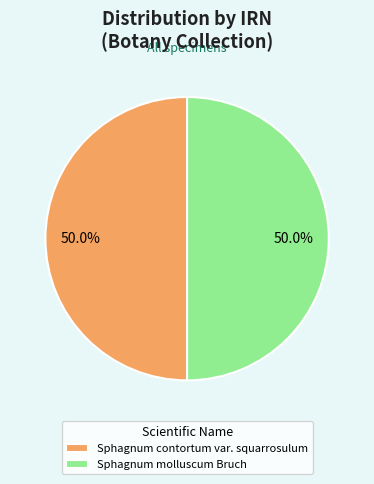

True or false: Sphagnum molluscum Bruch accounts for 59% of the total.

False